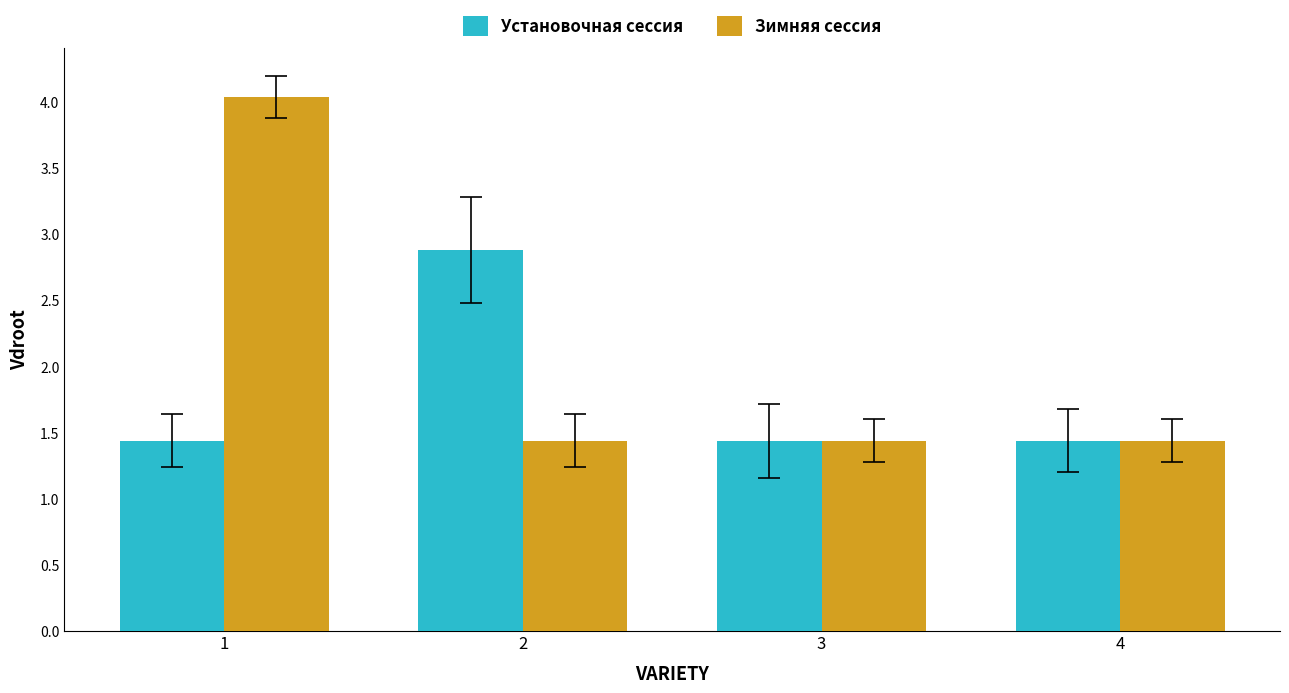

What is the value of the Установочная сессия bar at the 4th from the left?

1.4